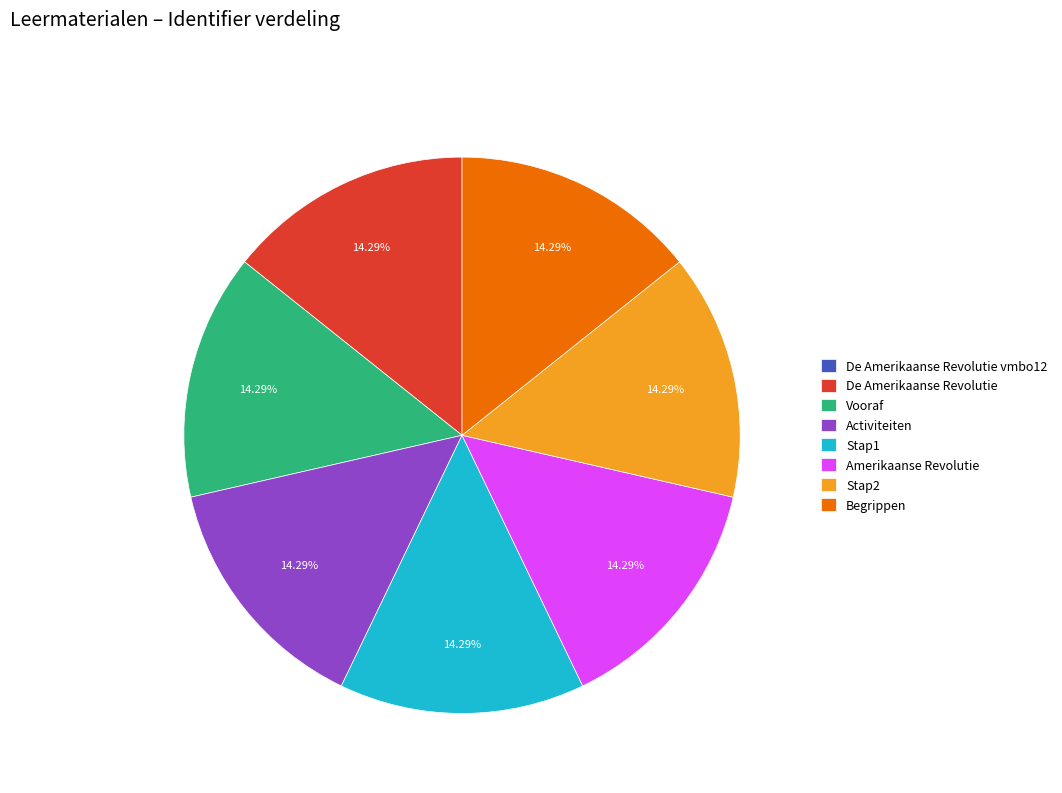

Is the sum of Stap1 and Vooraf greater than half?

No